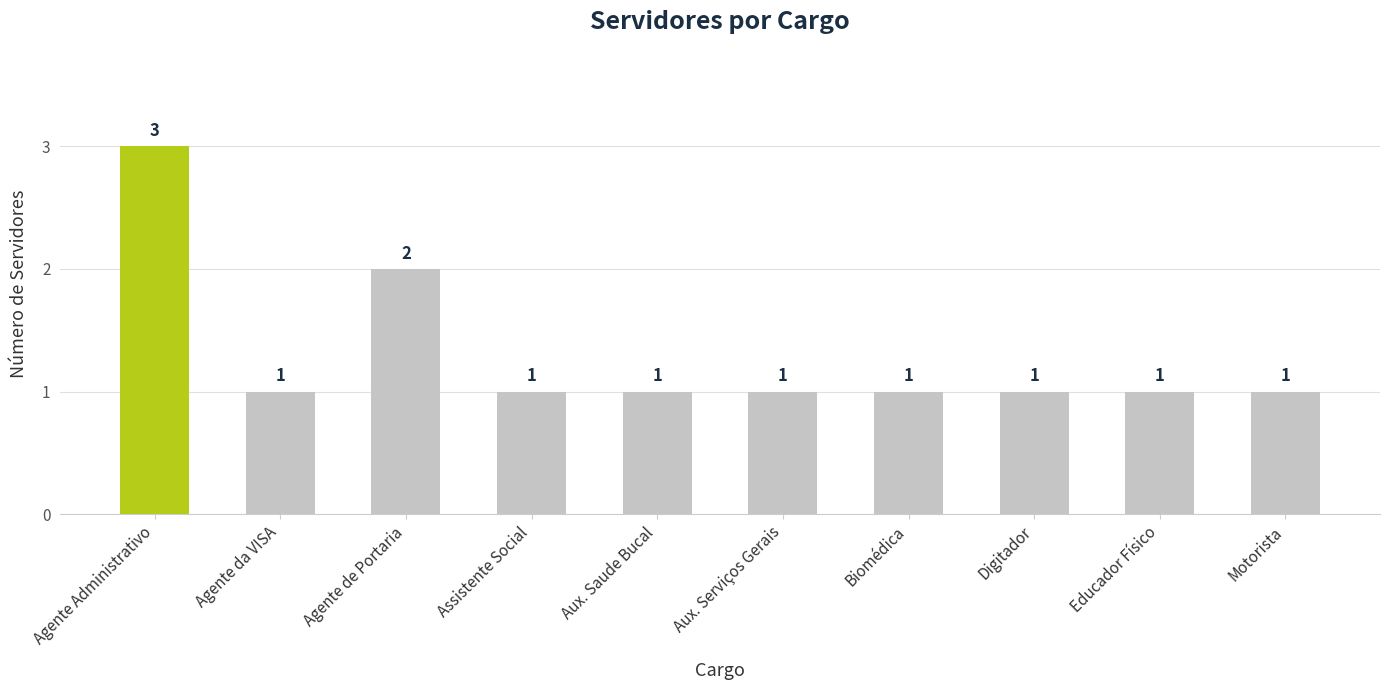

Reading left to right, extract all data points from this chart.

3	1	2	1	1	1	1	1	1	1